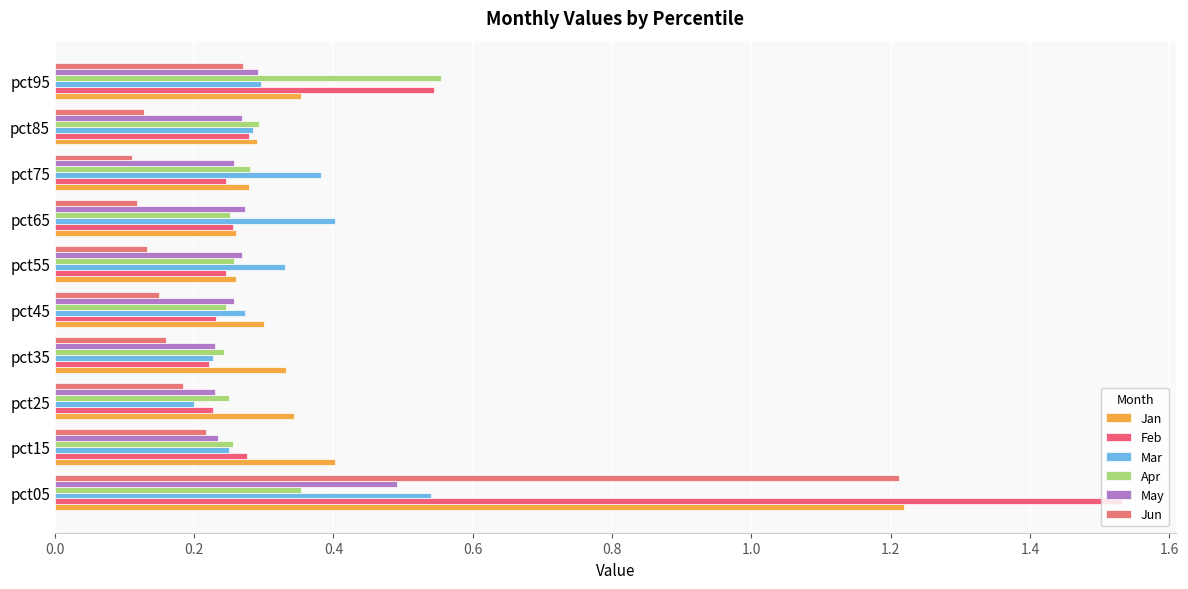

Reading left to right, what are all the values shown in this chart?

Jan: 1.2	0.4	0.3	0.3	0.3	0.3	0.3	0.3	0.3	0.4
Feb: 1.5	0.3	0.2	0.2	0.2	0.2	0.3	0.2	0.3	0.5
Mar: 0.5	0.2	0.2	0.2	0.3	0.3	0.4	0.4	0.3	0.3
Apr: 0.4	0.3	0.2	0.2	0.2	0.3	0.3	0.3	0.3	0.6
May: 0.5	0.2	0.2	0.2	0.3	0.3	0.3	0.3	0.3	0.3
Jun: 1.2	0.2	0.2	0.2	0.1	0.1	0.1	0.1	0.1	0.3